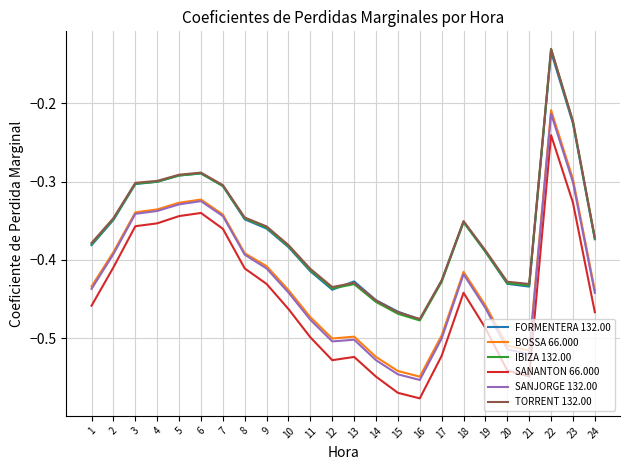

At which label is SANJORGE 132.00 closest to 0?

22